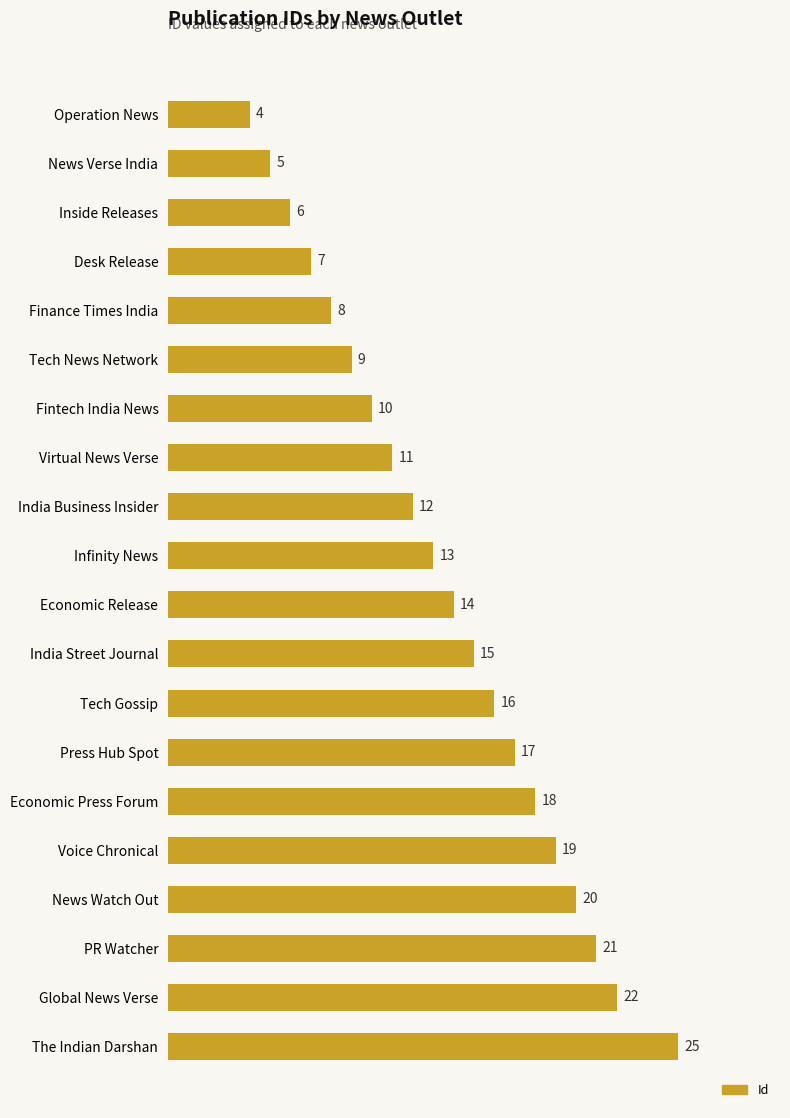

What is the average value?

14